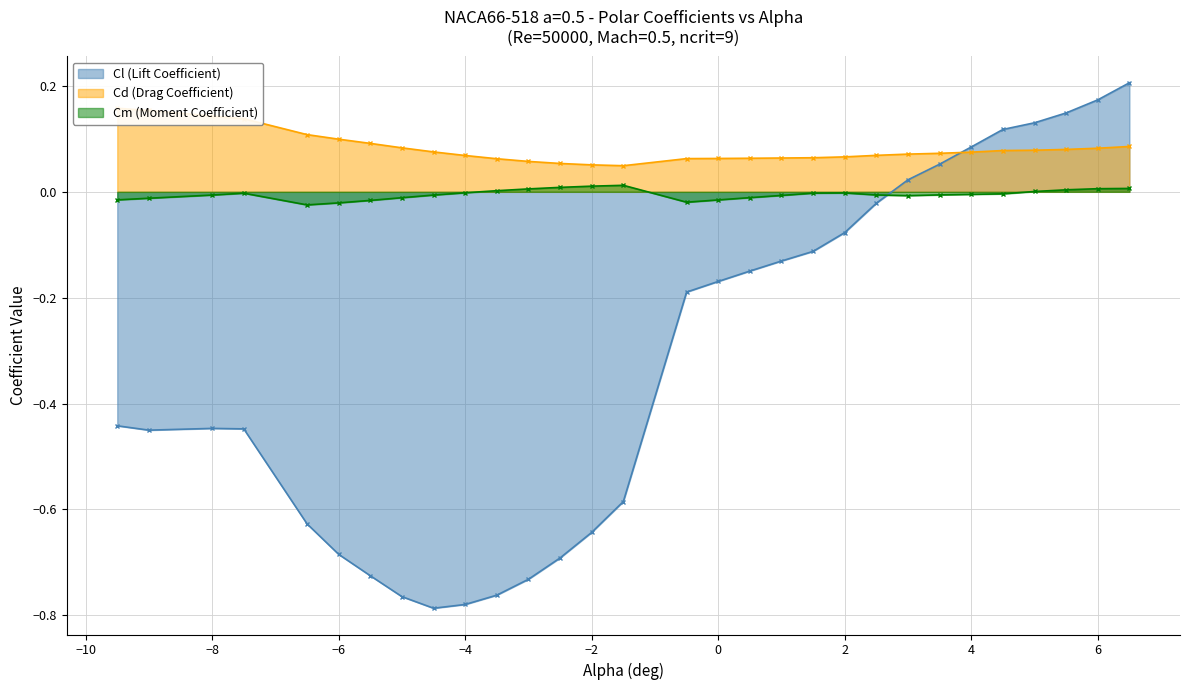

Reading left to right, list all the values displayed in this chart.

Cl (Lift Coefficient): -9.5=-0.4	-9.0=-0.5	-8.0=-0.4	-7.5=-0.4	-6.5=-0.6	-6.0=-0.7	-5.5=-0.7	-5.0=-0.8	-4.5=-0.8	-4.0=-0.8	-3.5=-0.8	-3.0=-0.7	-2.5=-0.7	-2.0=-0.6	-1.5=-0.6	-0.5=-0.2	0.0=-0.2	0.5=-0.1	1.0=-0.1	1.5=-0.1	2.0=-0.1	2.5=-0.0	3.0=0.0	3.5=0.1	4.0=0.1	4.5=0.1	5.0=0.1	5.5=0.1	6.0=0.2	6.5=0.2
Cd (Drag Coefficient): -9.5=0.2	-9.0=0.2	-8.0=0.1	-7.5=0.1	-6.5=0.1	-6.0=0.1	-5.5=0.1	-5.0=0.1	-4.5=0.1	-4.0=0.1	-3.5=0.1	-3.0=0.1	-2.5=0.1	-2.0=0.1	-1.5=0.0	-0.5=0.1	0.0=0.1	0.5=0.1	1.0=0.1	1.5=0.1	2.0=0.1	2.5=0.1	3.0=0.1	3.5=0.1	4.0=0.1	4.5=0.1	5.0=0.1	5.5=0.1	6.0=0.1	6.5=0.1
Cm (Moment Coefficient): -9.5=-0.0	-9.0=-0.0	-8.0=-0.0	-7.5=-0.0	-6.5=-0.0	-6.0=-0.0	-5.5=-0.0	-5.0=-0.0	-4.5=-0.0	-4.0=-0.0	-3.5=0.0	-3.0=0.0	-2.5=0.0	-2.0=0.0	-1.5=0.0	-0.5=-0.0	0.0=-0.0	0.5=-0.0	1.0=-0.0	1.5=-0.0	2.0=-0.0	2.5=-0.0	3.0=-0.0	3.5=-0.0	4.0=-0.0	4.5=-0.0	5.0=0.0	5.5=0.0	6.0=0.0	6.5=0.0